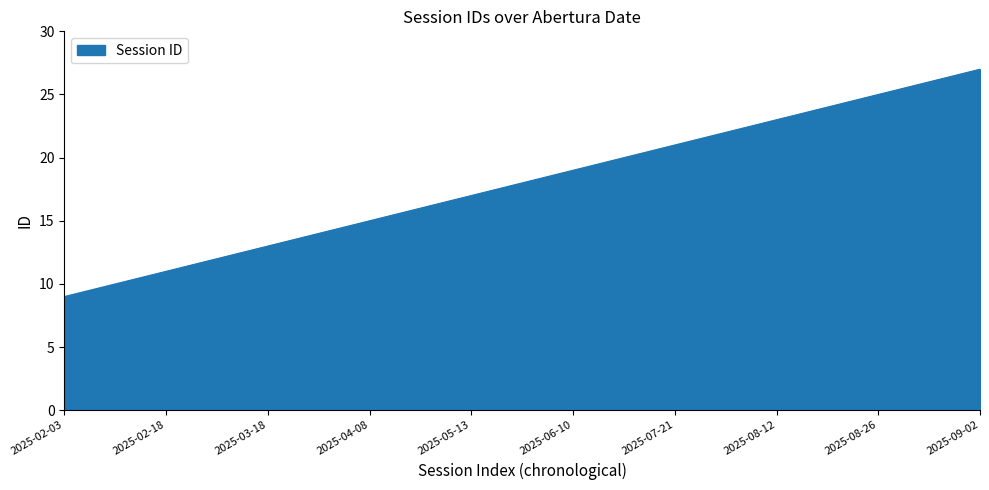

What is the minimum value shown in the chart?

9